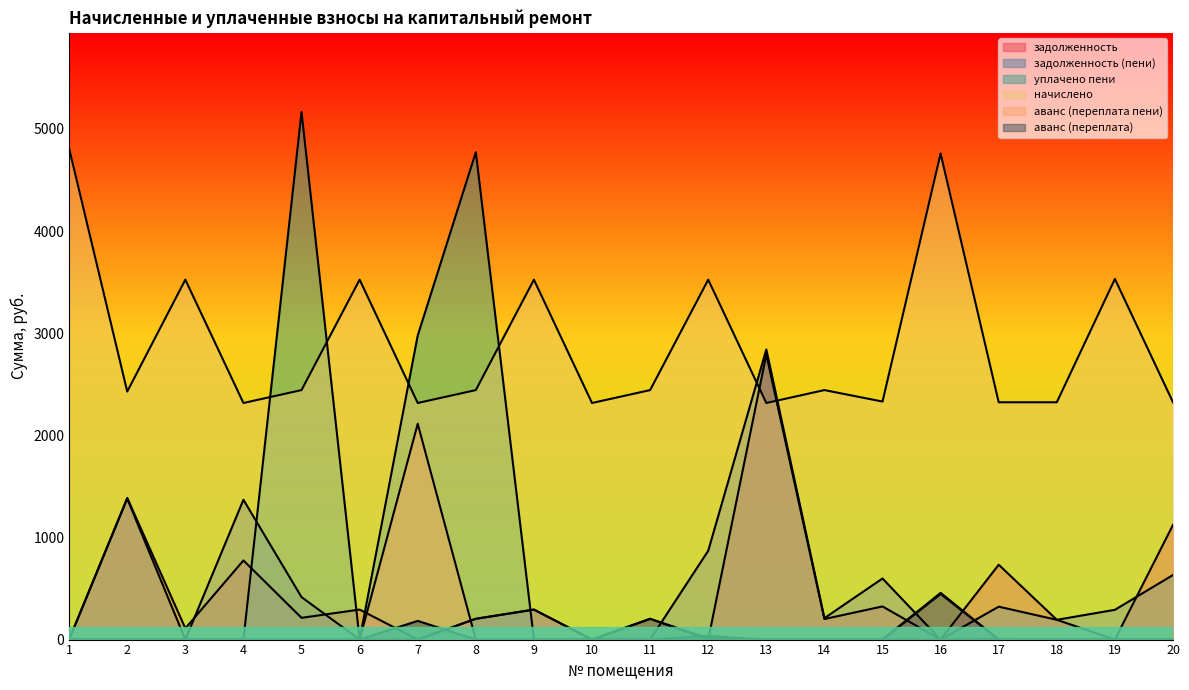

How many values in the начислено series are below 2442?

9